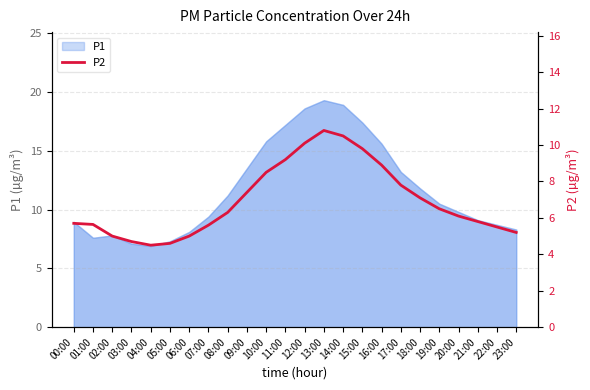

What is the label of the 19th point from the left?

18:00